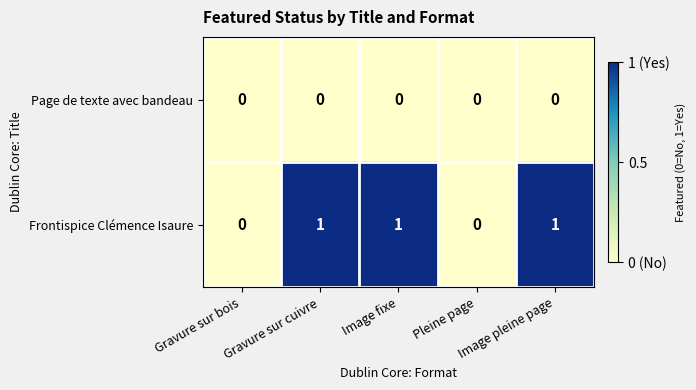

How many Frontispice Clémence Isaure values are between 0 and 1?

5